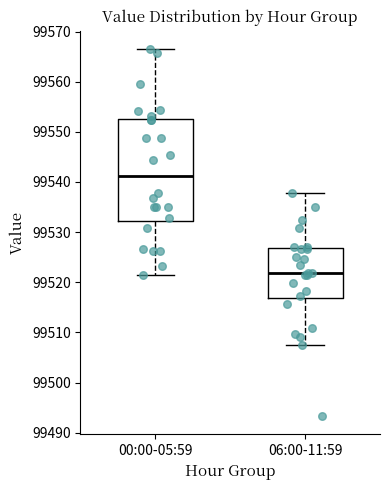

Where is the lower edge of the box for 00:00-05:59 on the y-axis? The values are not printed on the chart, so give them approximately, as read against the axis.

99532